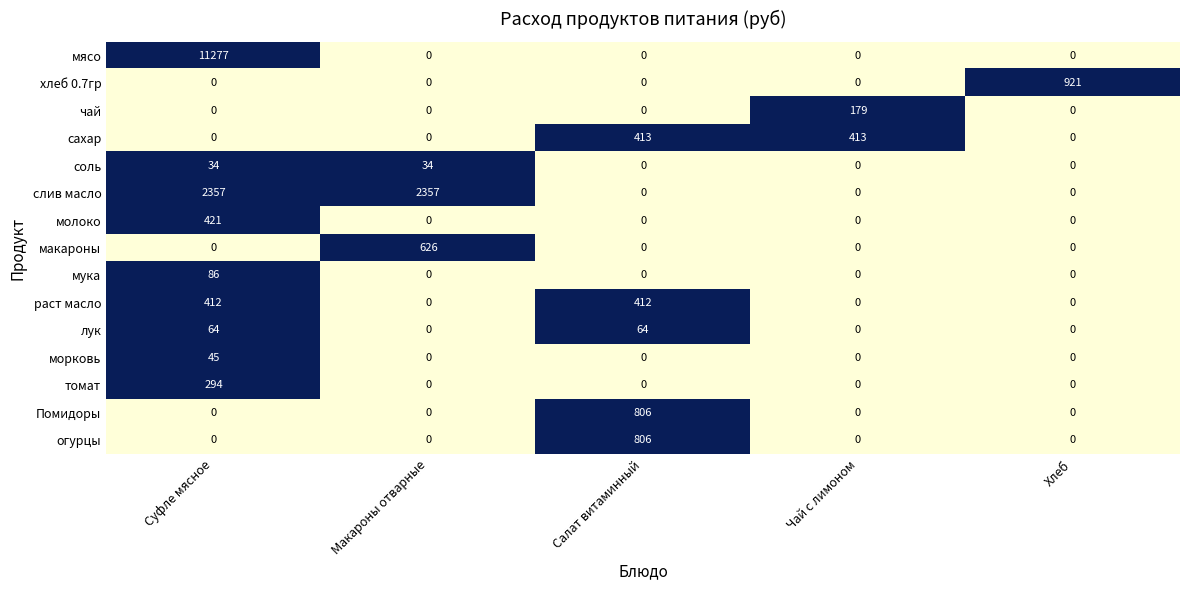

What is the average value of the томат series?

59